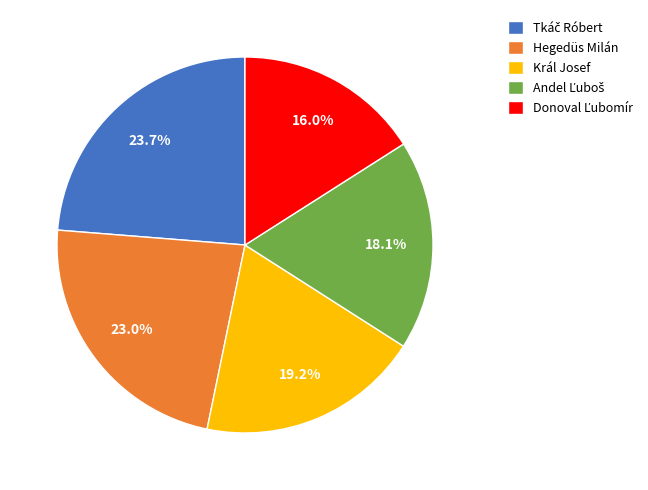

Is the sum of Král Josef and Hegedüs Milán greater than half?

No